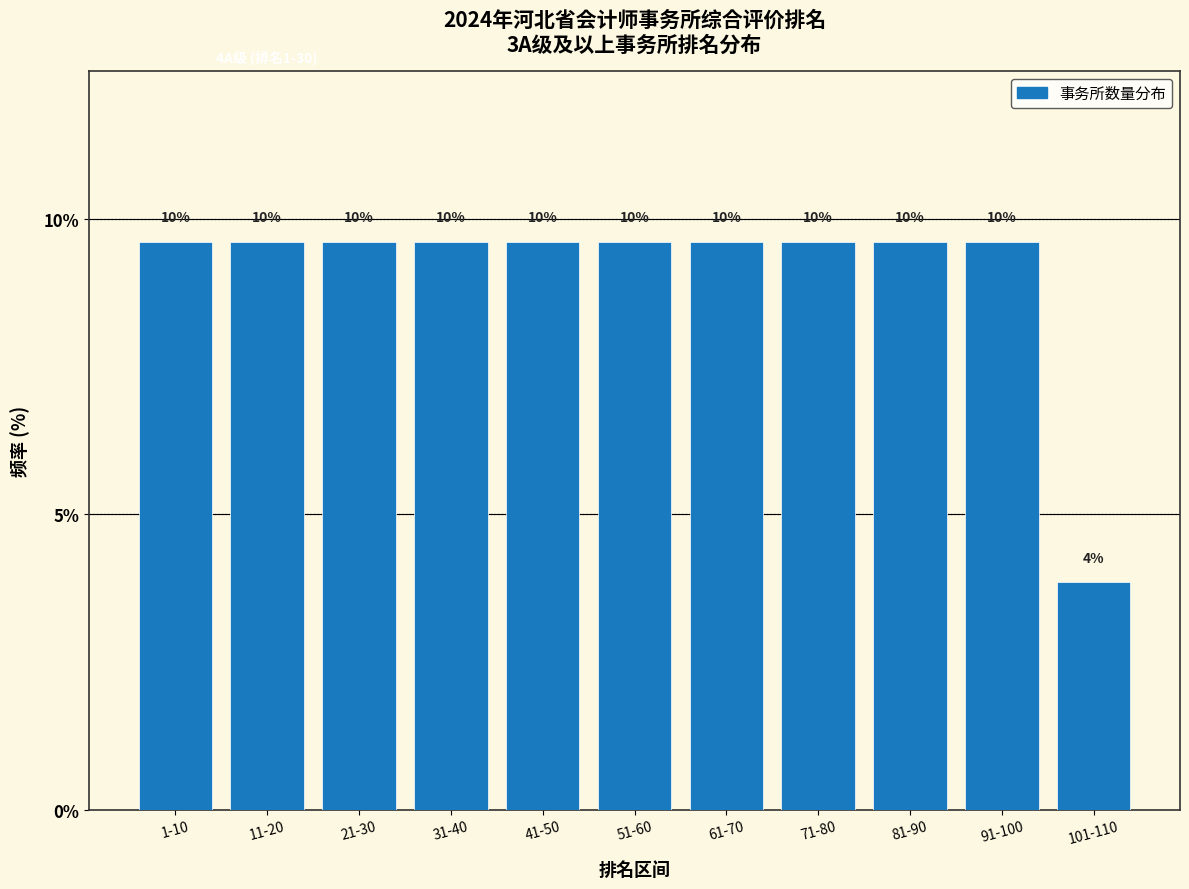

Does the chart contain any negative values?

No